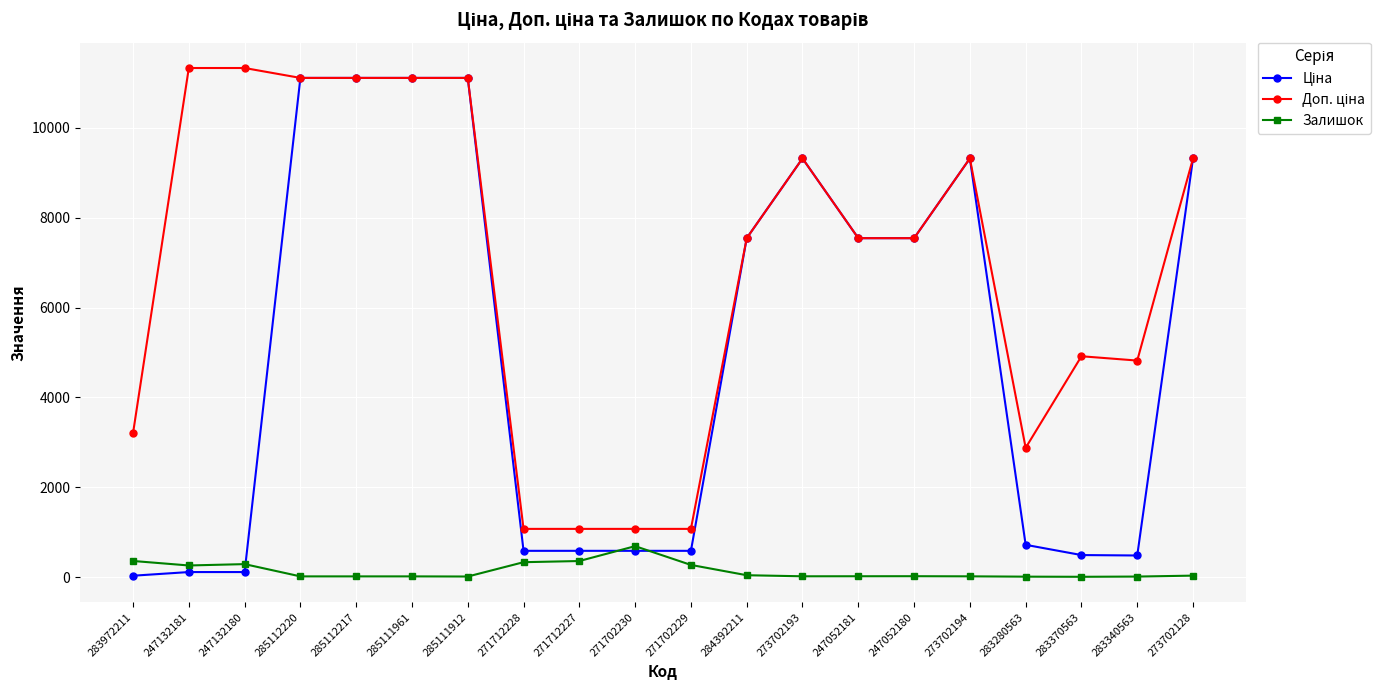

What is the total value across all series at 271702230?

2350.4